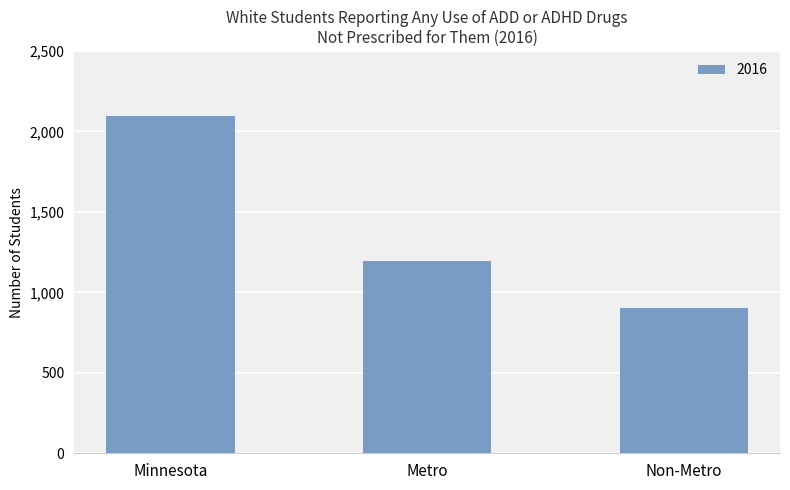

What position from the right is Metro?

2